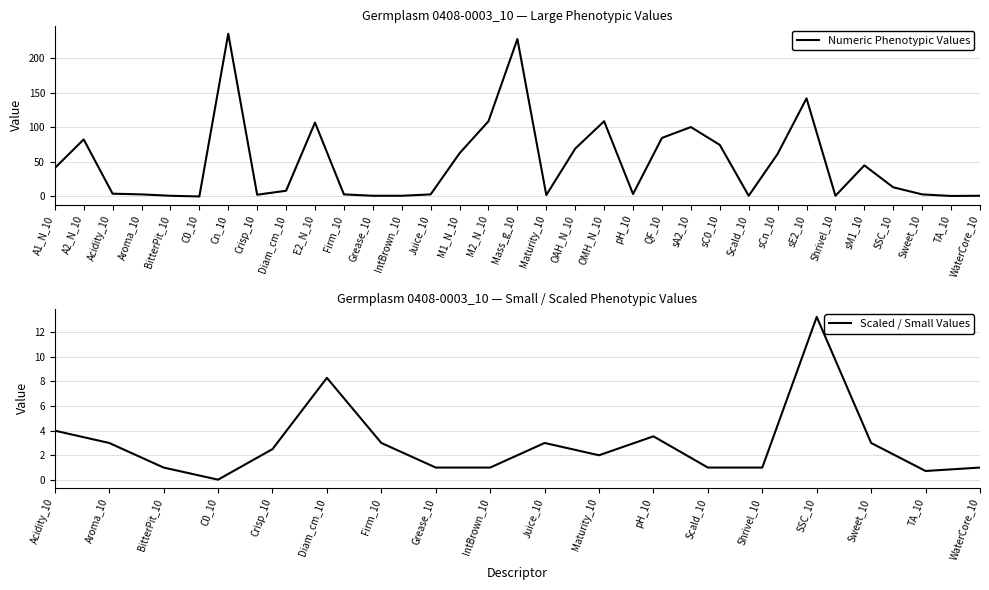

Read the value at OMH_N_10.

109.0